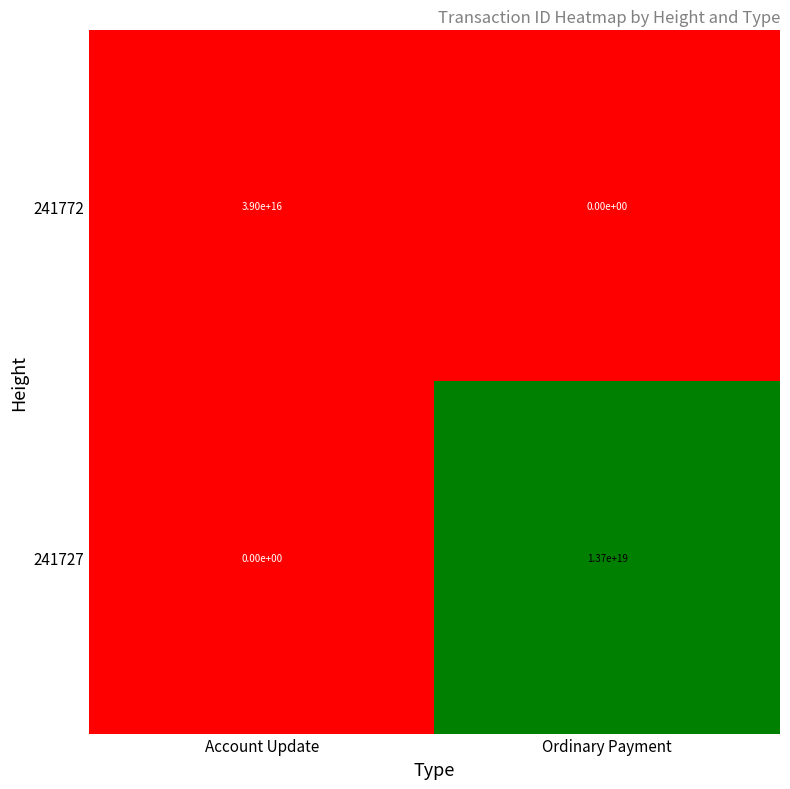

Where is 241772 nearest to the value 19500000000000000?

Account Update